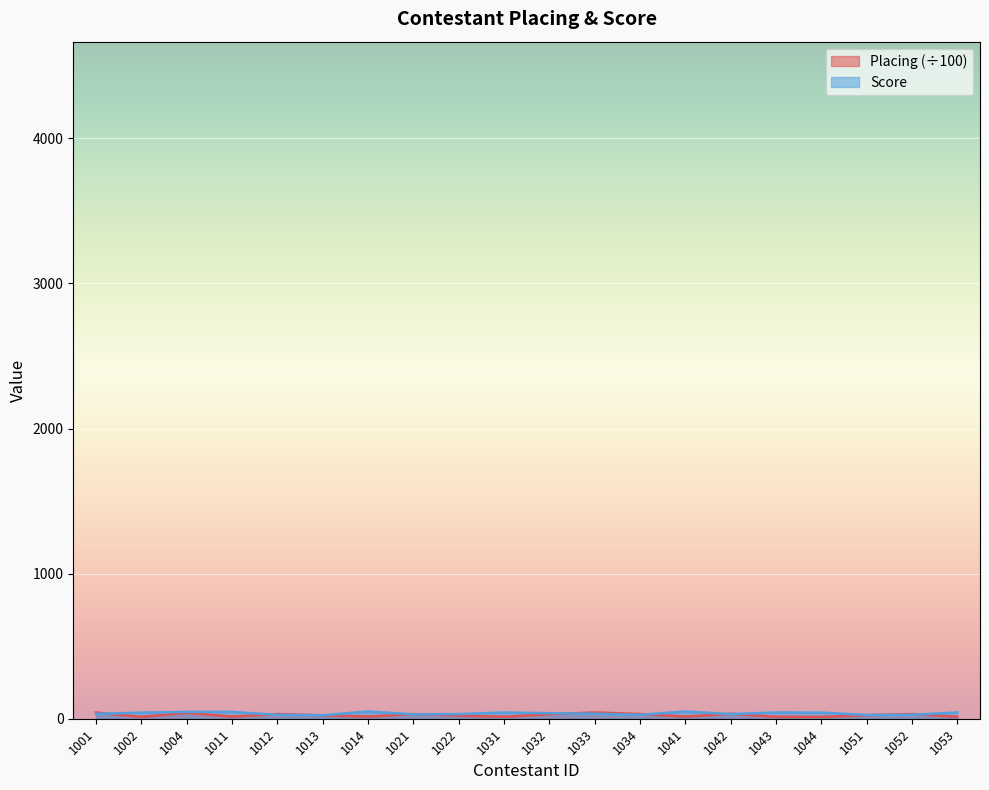

Which series has the largest total across all categories?

Score